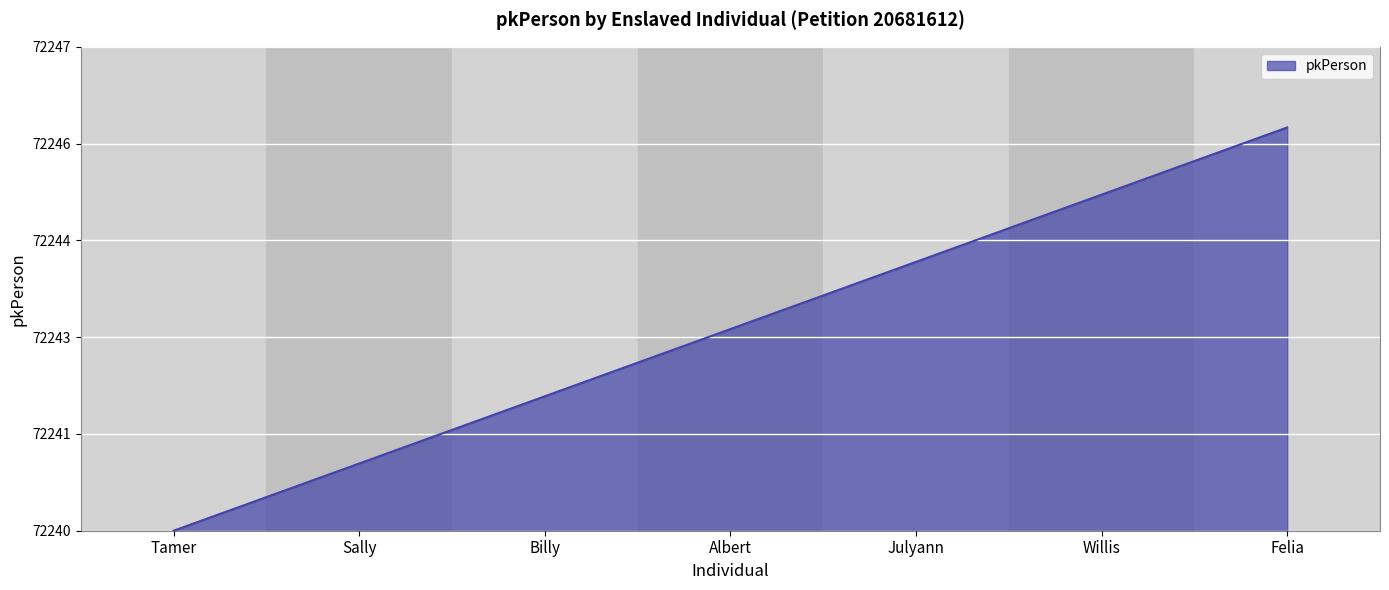

What position from the right is Willis?

2